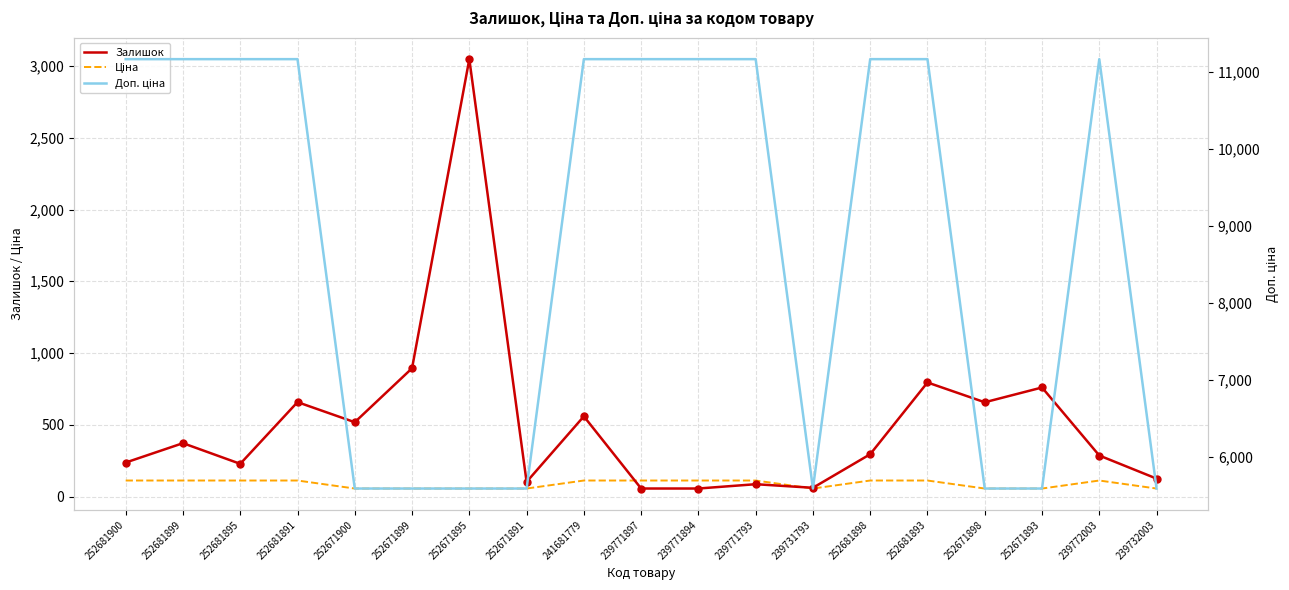

Which series contains the highest Y value?

Доп. ціна